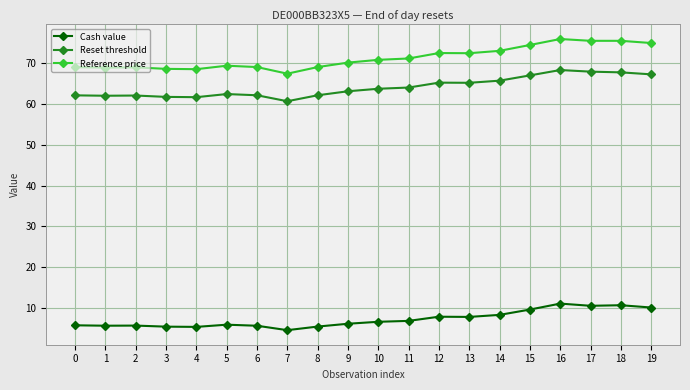

True or false: Reference price and Cash value intersect in this chart.

False